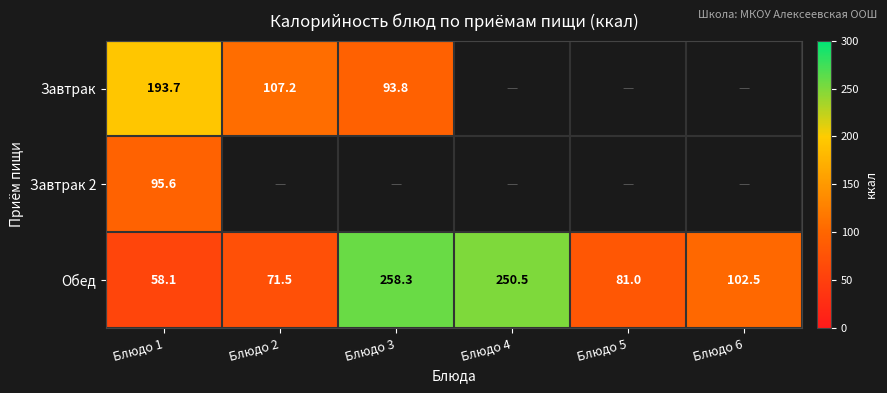

Rank the series at Блюдо 1 from highest to lowest value.

Завтрак, Завтрак 2, Обед